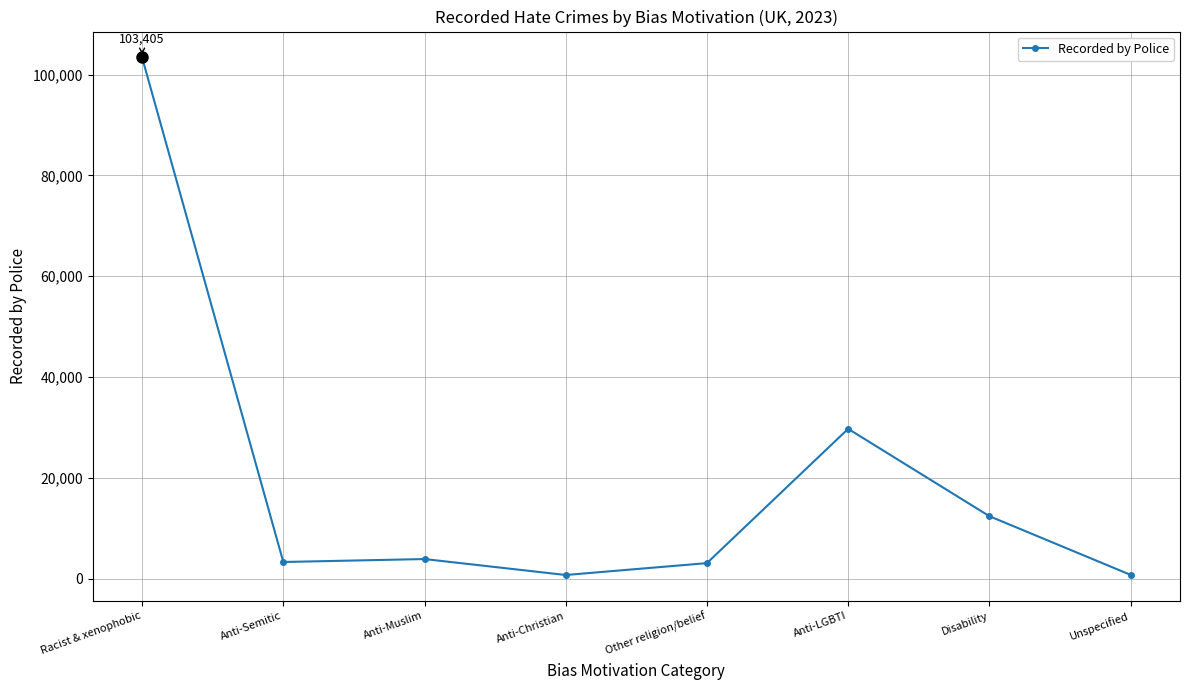

What is the label of the 5th point from the right?

Anti-Christian